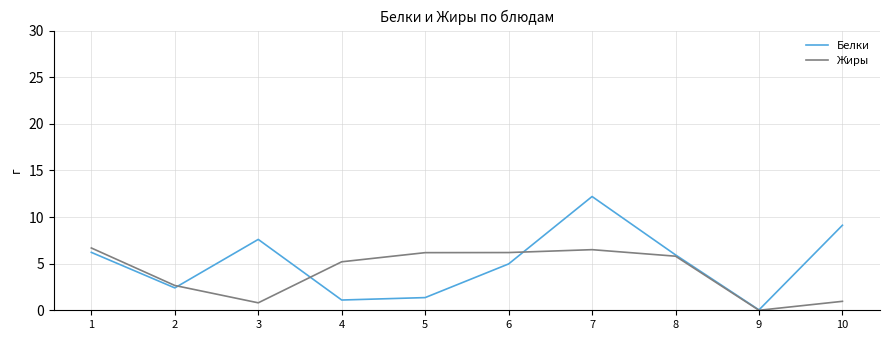

What is the sum of all Белки values?

50.9